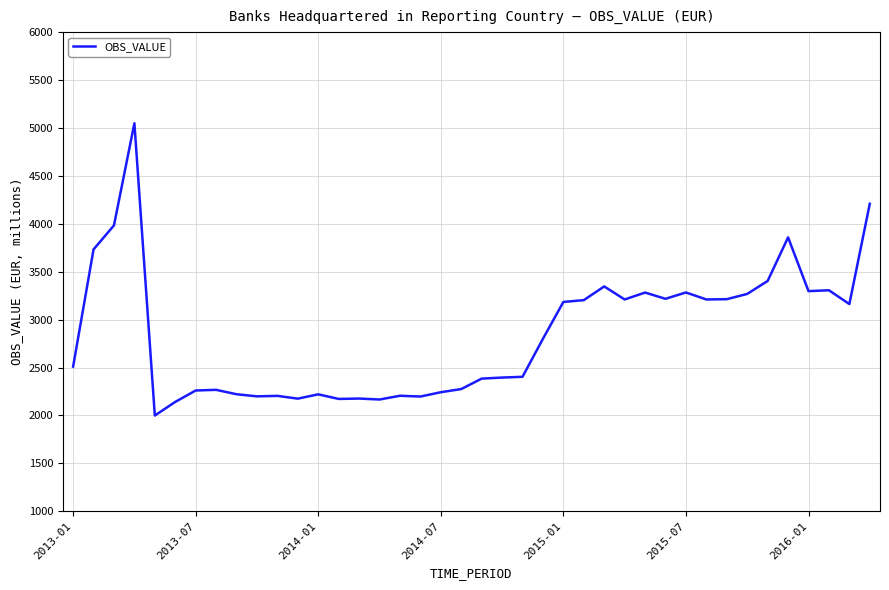

What is the difference between the second highest and minimum values?

2210